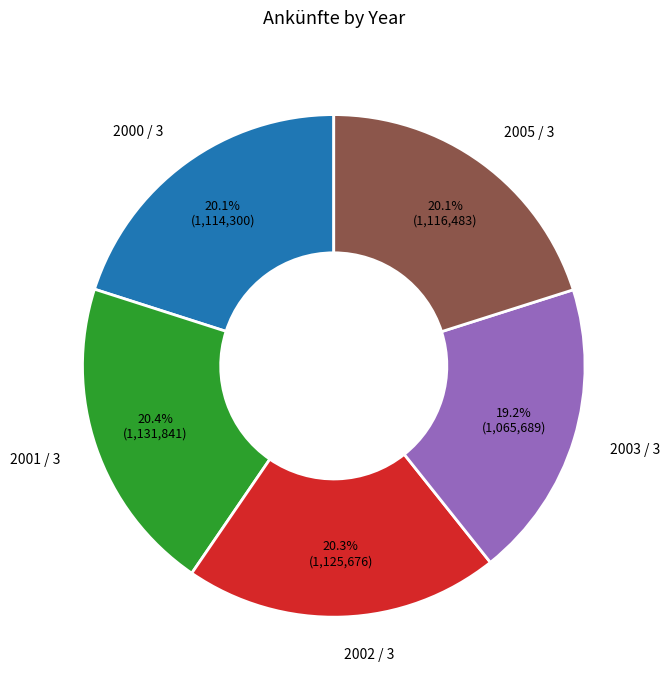

Does 2003 / 3 represent more than half of the total?

No